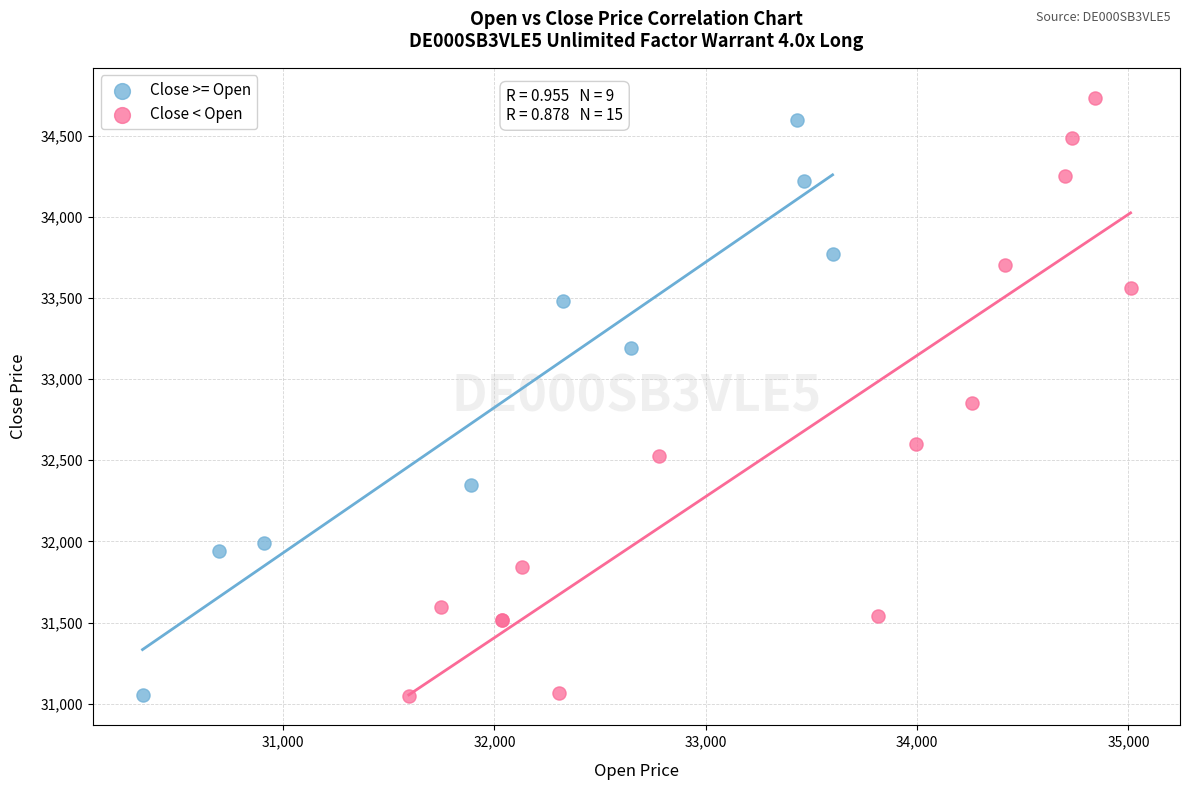

What are all the series names shown in the legend?

Close >= Open, Close < Open